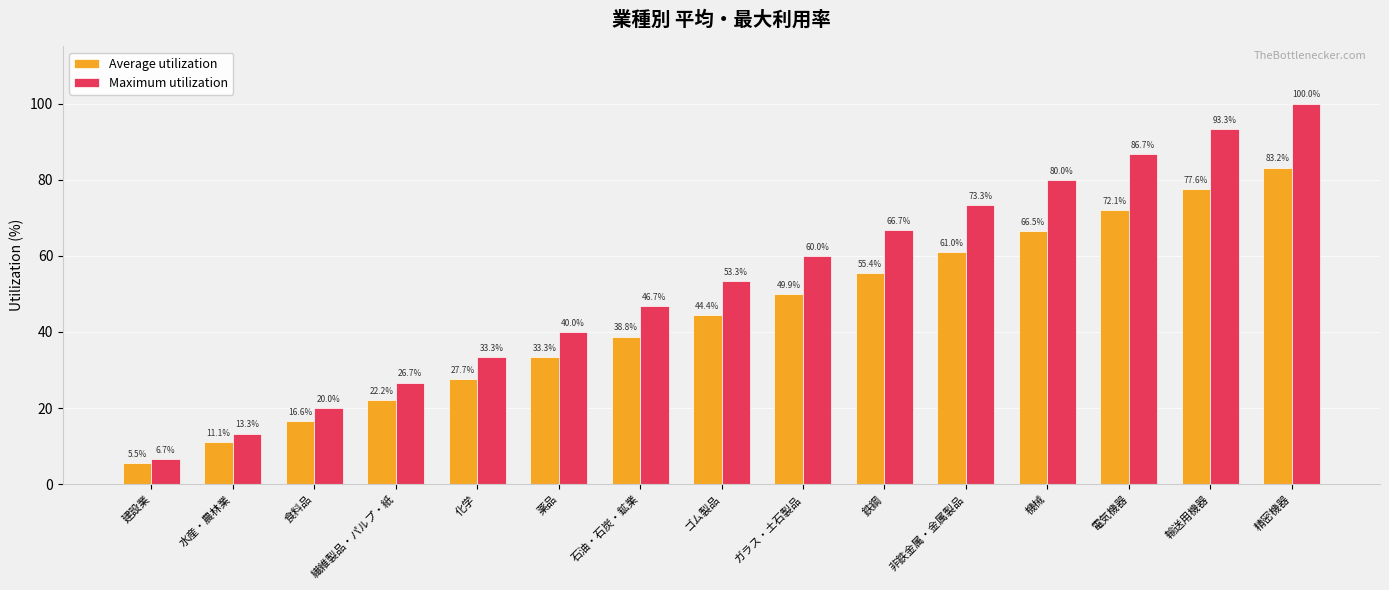

Reading left to right, transcribe all the data shown in this chart.

Average utilization: 5.5	11.1	16.6	22.2	27.7	33.3	38.8	44.4	49.9	55.4	61.0	66.5	72.1	77.6	83.2
Maximum utilization: 6.7	13.3	20.0	26.7	33.3	40.0	46.7	53.3	60.0	66.7	73.3	80.0	86.7	93.3	100.0